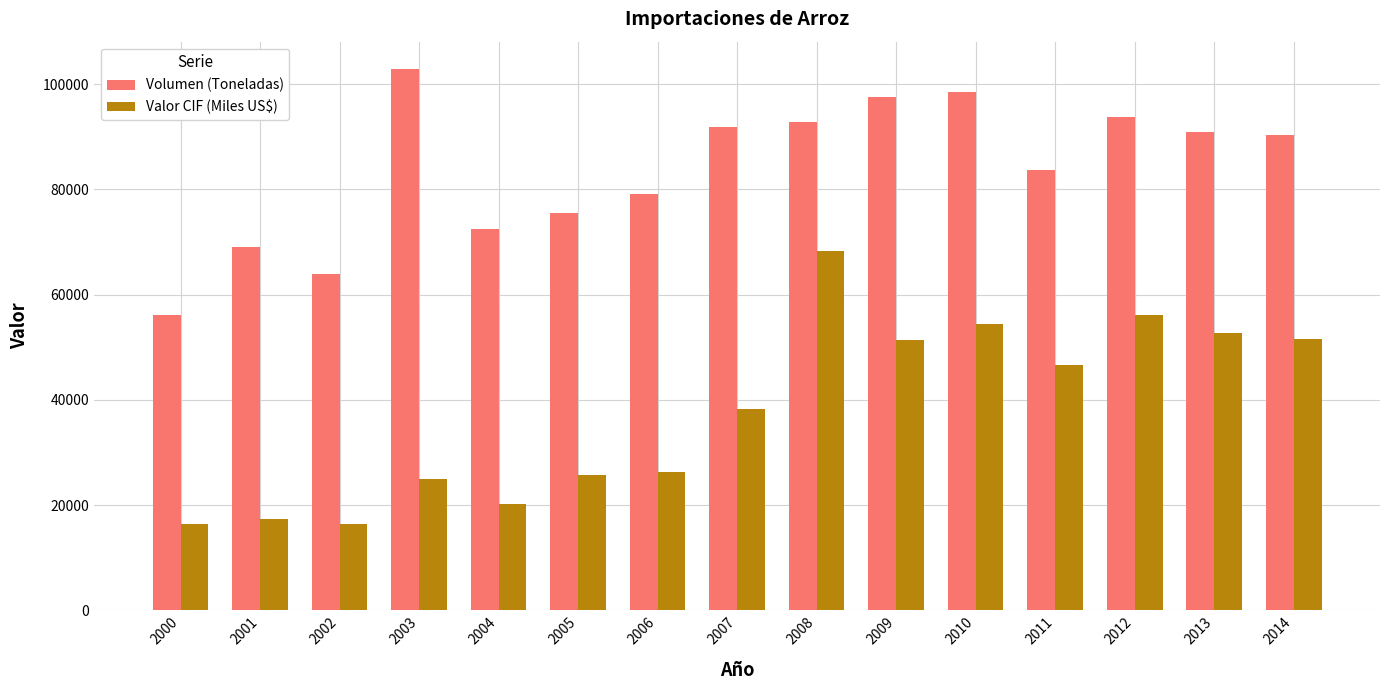

What is the difference between the maximum and minimum values in the Volumen (Toneladas) series?

46797.0